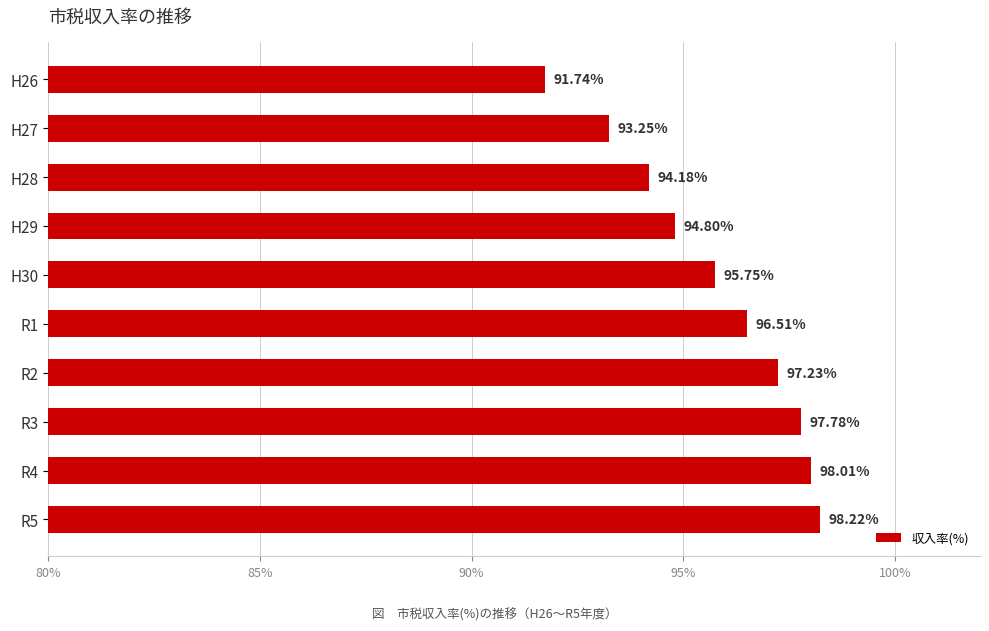

How many bars are there in total?

10